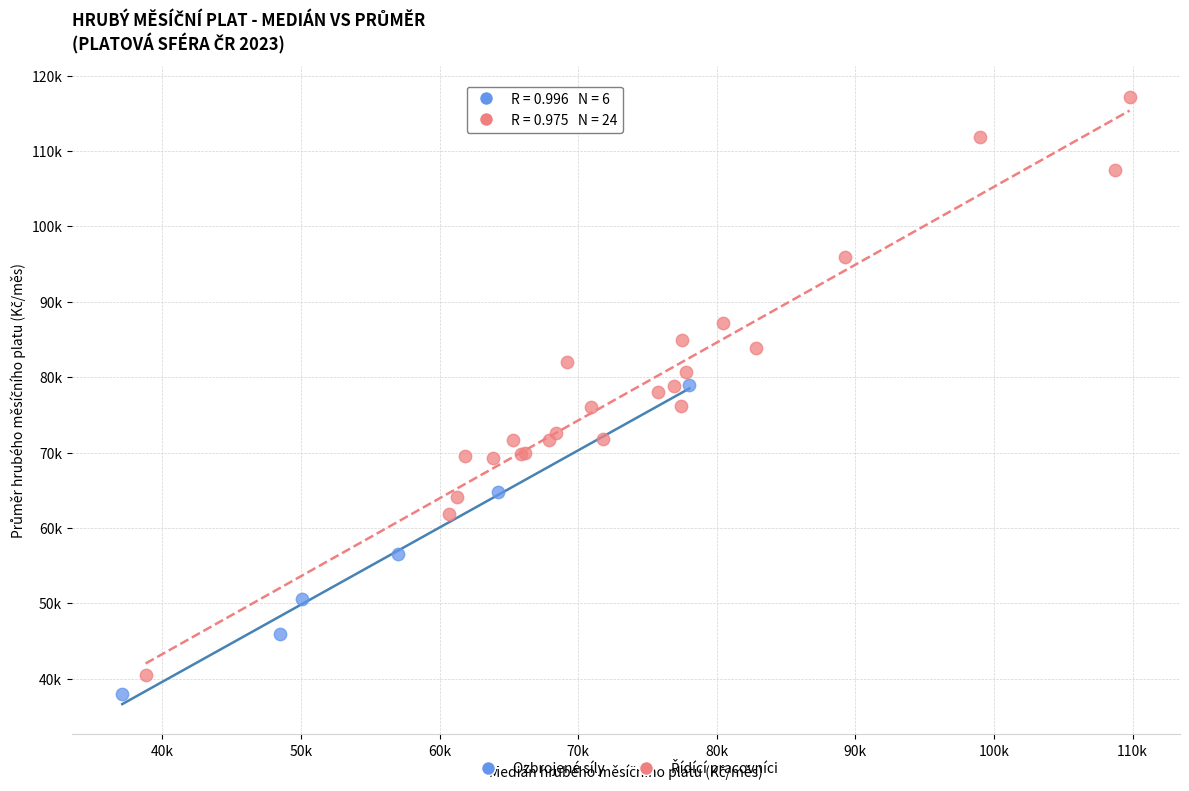

Which series contains the lowest Y value?

Ozbrojené síly